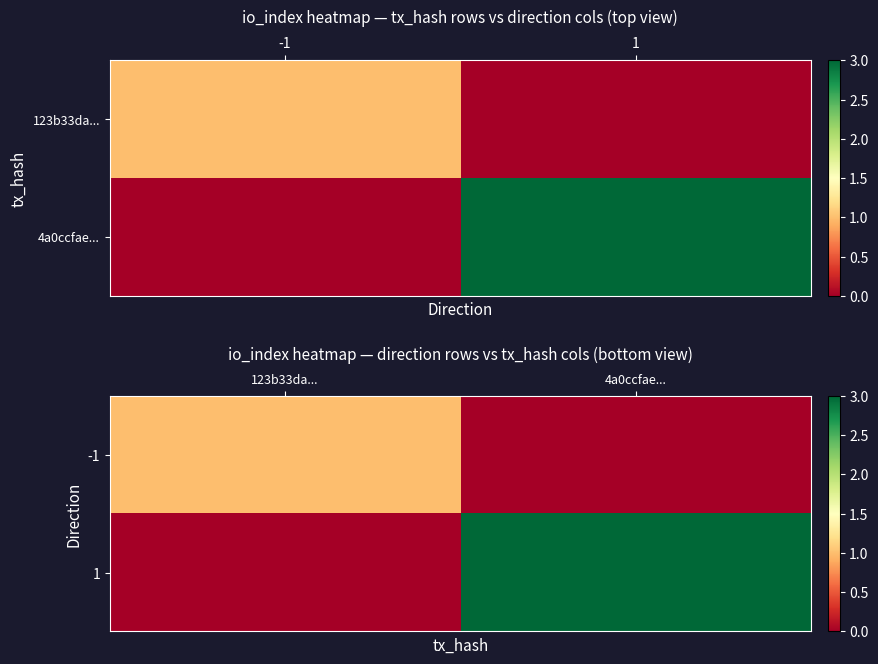

At which label is 1 closest to 1?

123b33da...